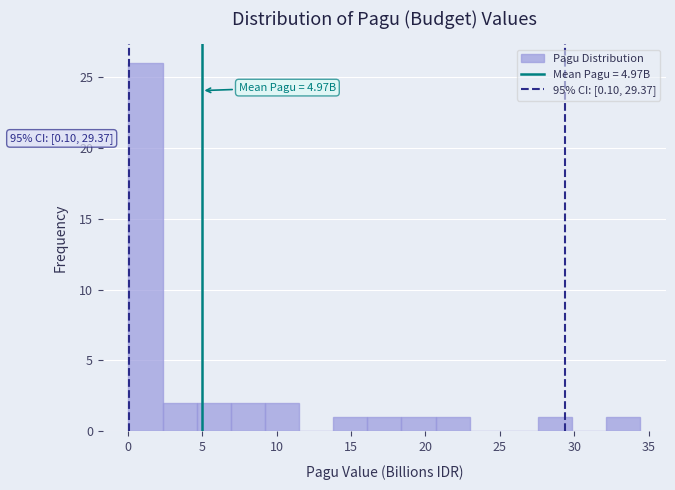

Which range on the x-axis has the tallest bar?

0.0 to 2.5